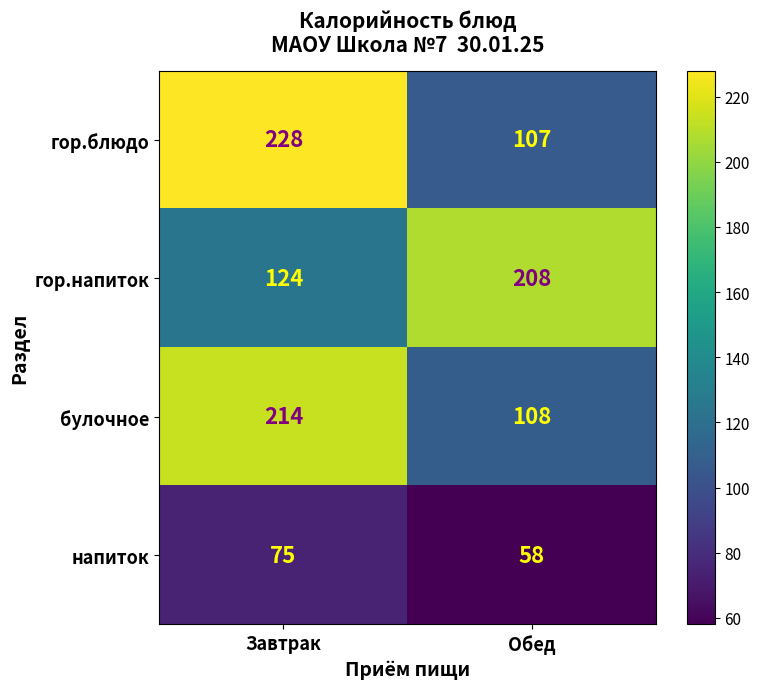

What is the difference between the highest and lowest values at Завтрак?

153